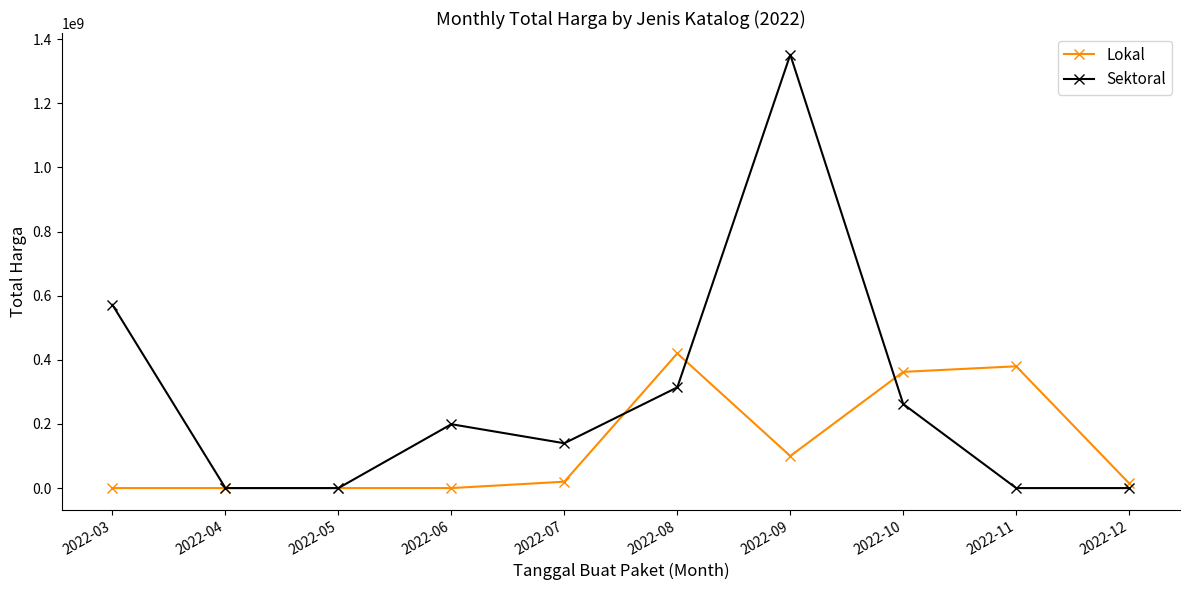

Is it true that Sektoral equals 589781542 at 2022-09?

False